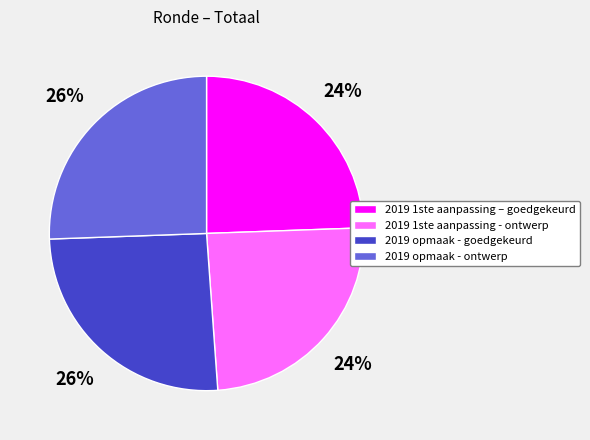

Does 2019 opmaak - ontwerp account for over 50% of the chart?

No